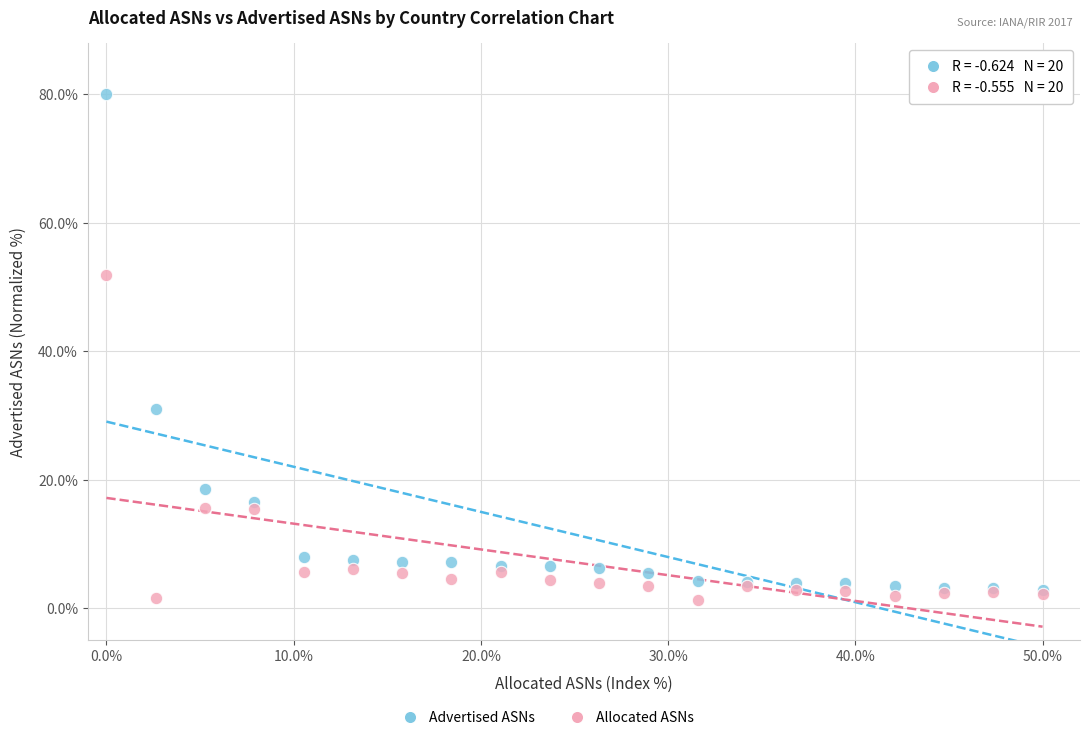

Which series has the largest Y range (max minus min)?

Advertised ASNs